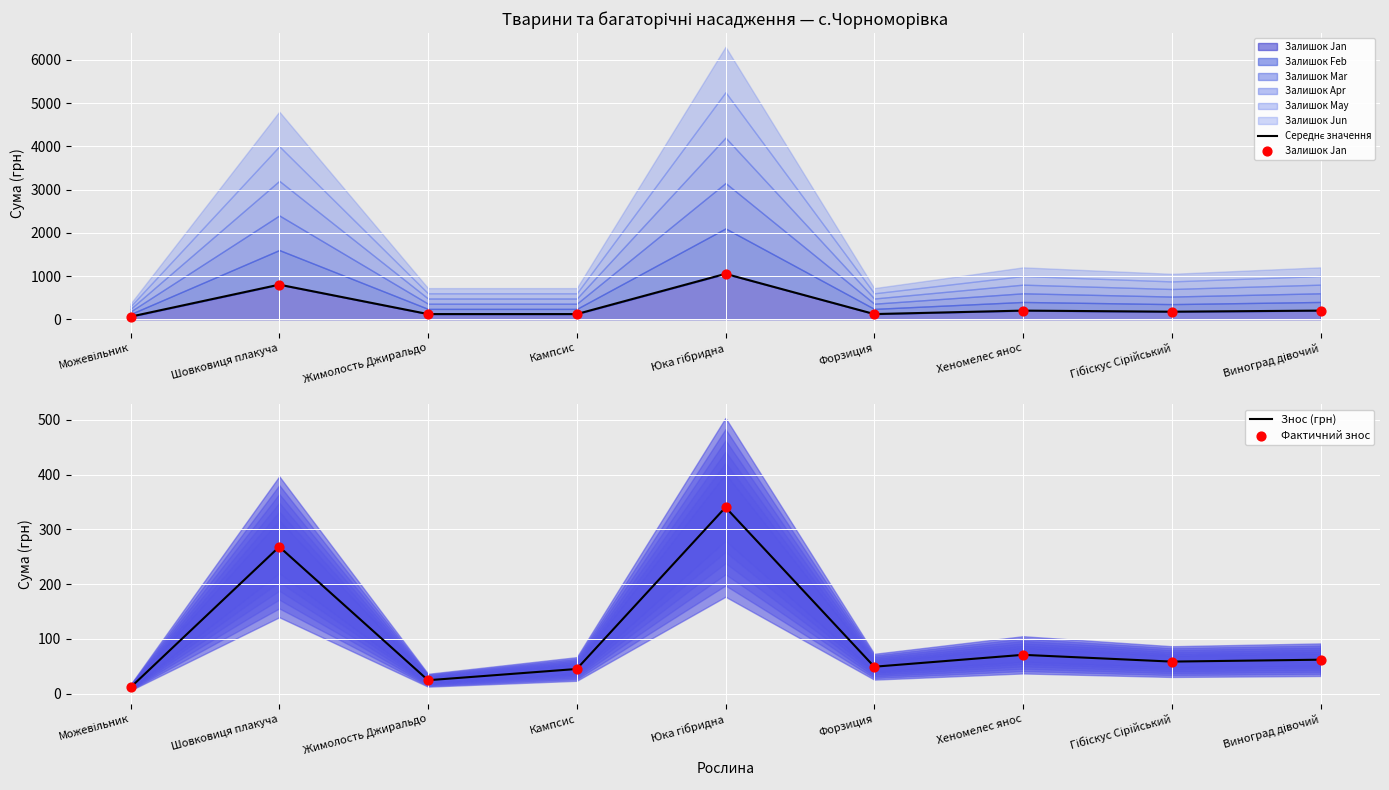

Is it true that Знос (грн) equals 70.0 at Шовковиця плакуча?

False